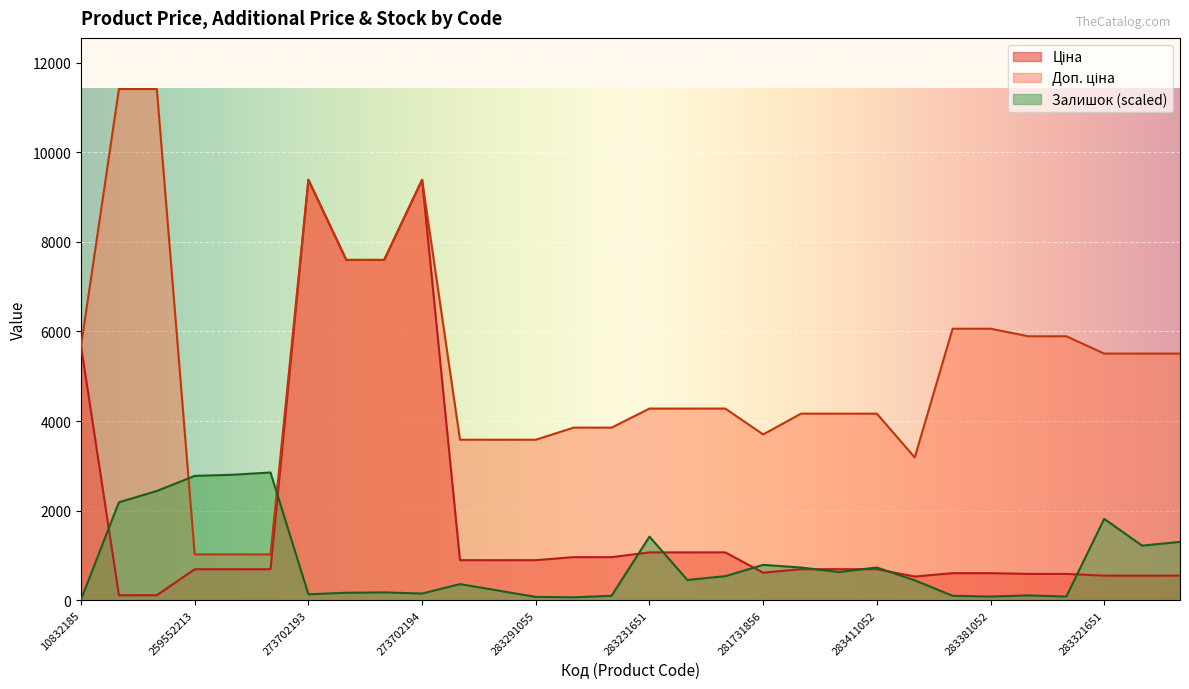

At which label does Доп. ціна first exceed 4279?

10832185